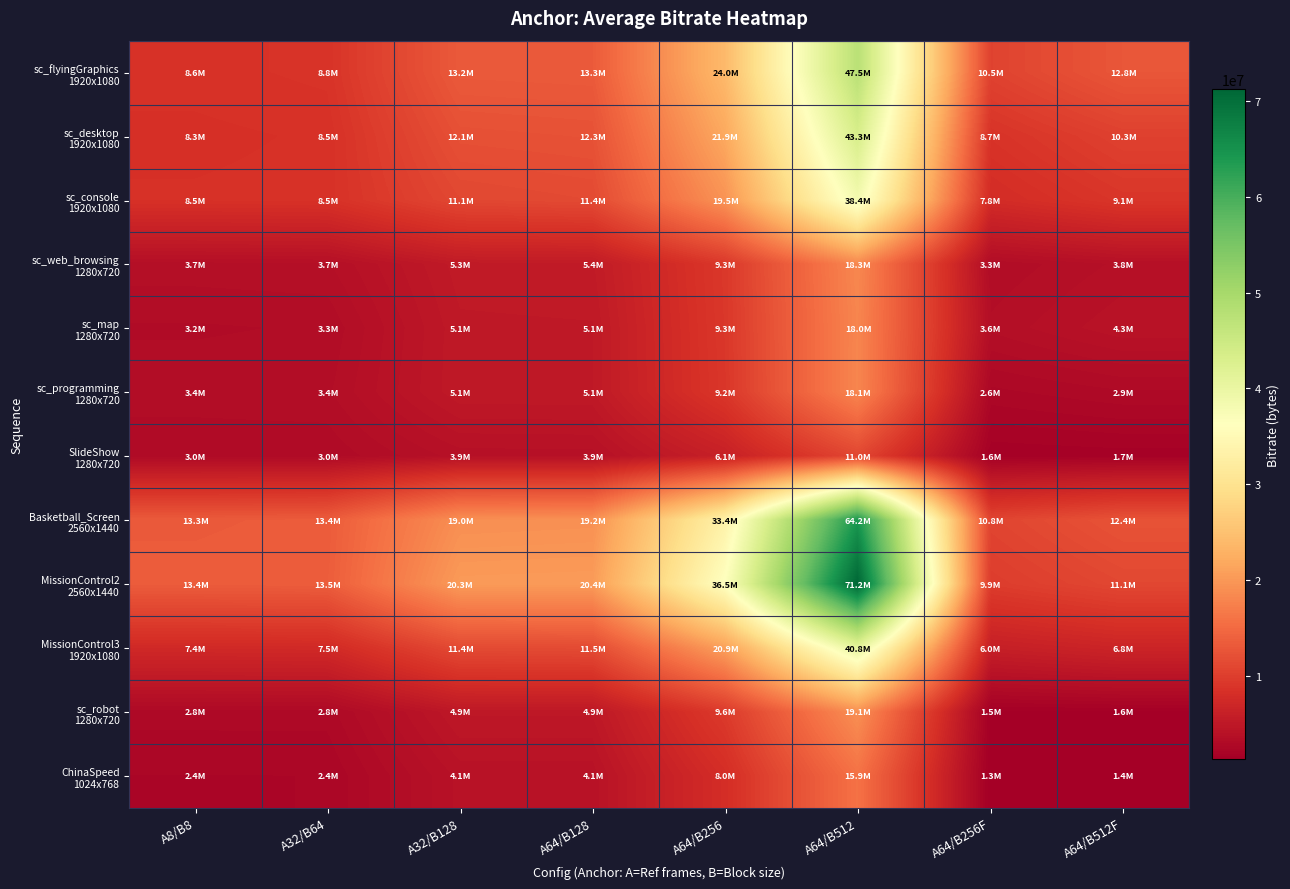

At which category is the sum across all series the highest?

A64/B512